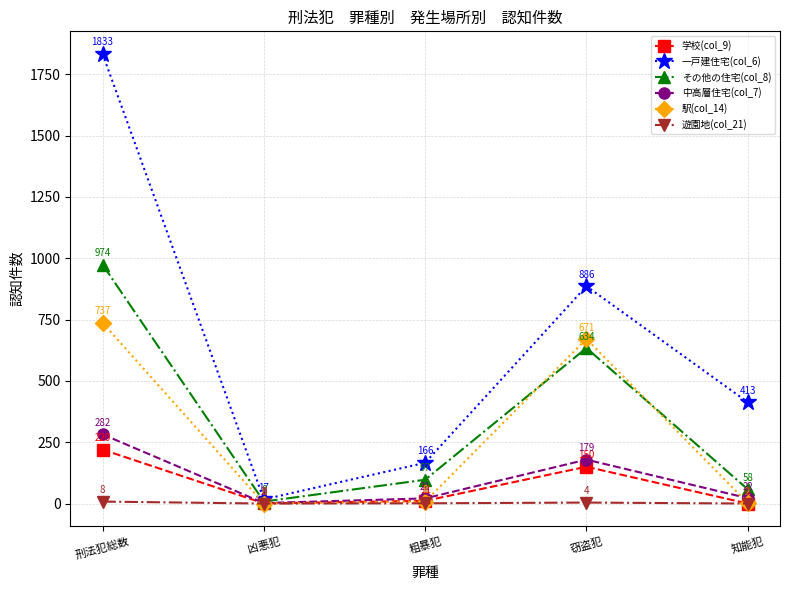

True or false: 遊園地(col_21) has a value of 4 at 窃盗犯.

True